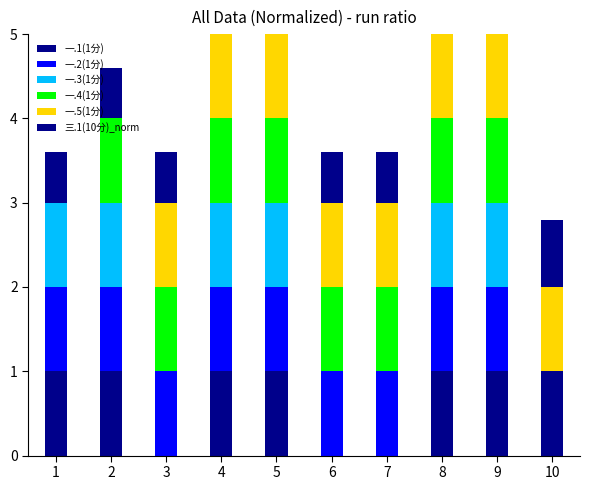

Count the 一.1(1分) values in the range 0 to 1.

10